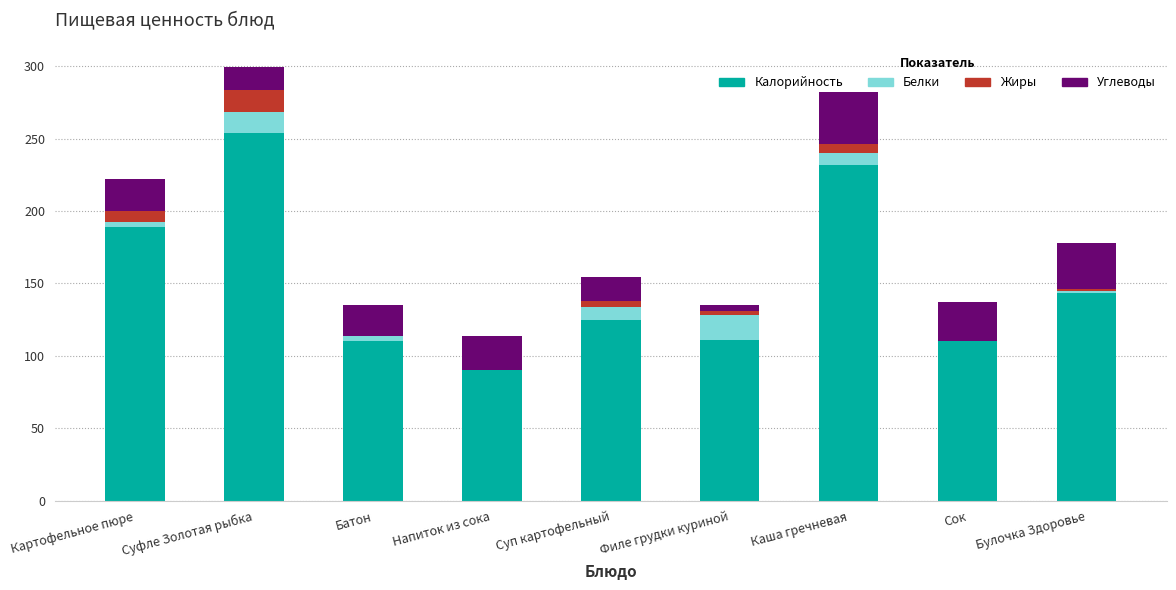

The Калорийность series shows 40.7 at Филе грудки куриной. True or false?

False